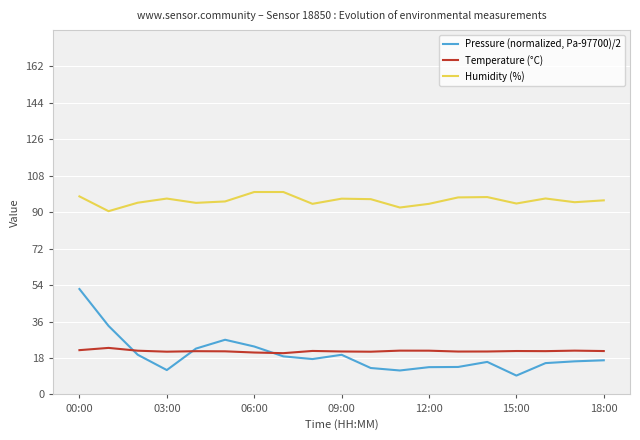

After their last crossing, which series has the higher values: Temperature (°C) or Pressure (normalized, Pa-97700)/2?

Temperature (°C)